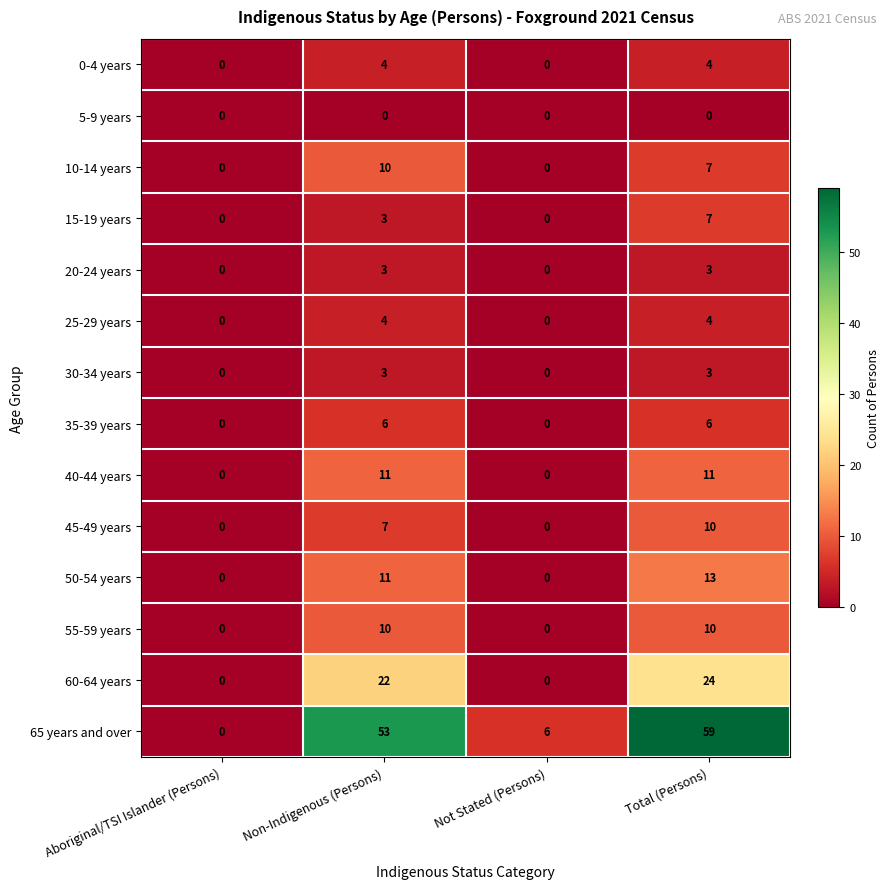

True or false: 50-54 years has a value of 4 at Non-Indigenous (Persons).

False